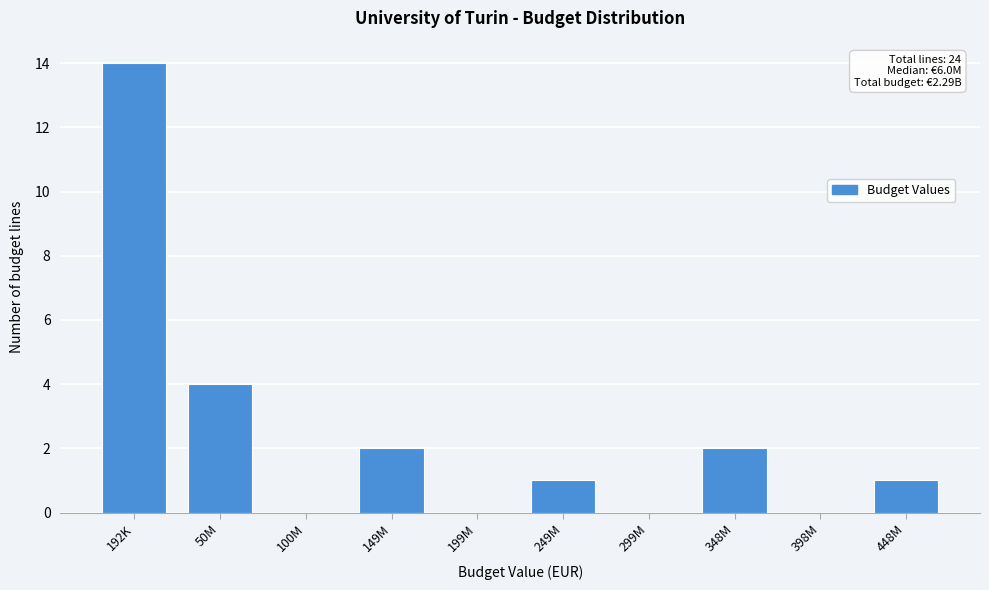

Reading left to right, what are all the values shown in this chart?

192K=14	50M=4	100M=0	149M=2	199M=0	249M=1	299M=0	348M=2	398M=0	448M=1